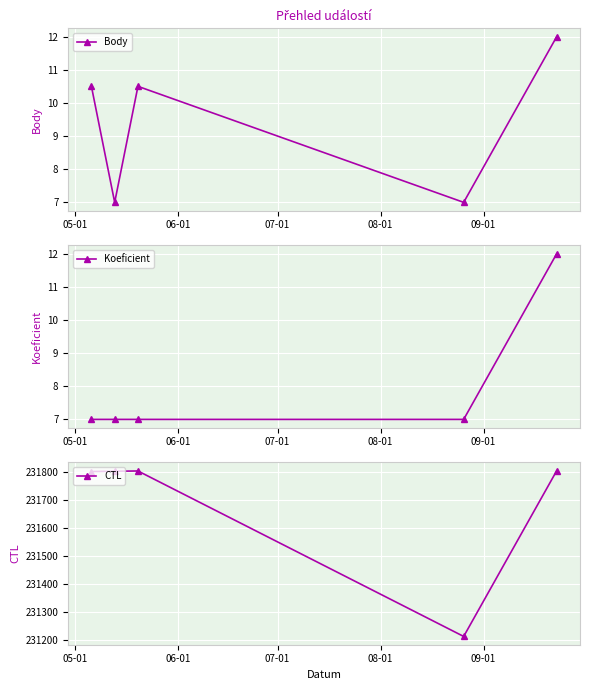

What is the maximum value for CTL?

231804